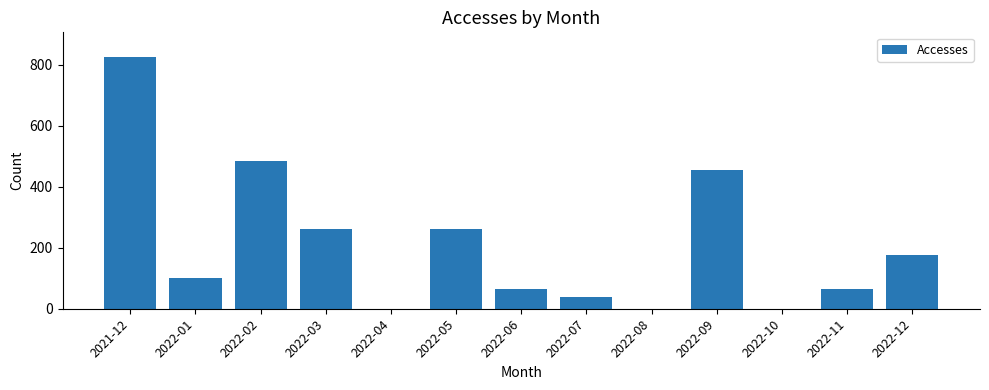

Is it true that the value at 2022-04 is 248?

False